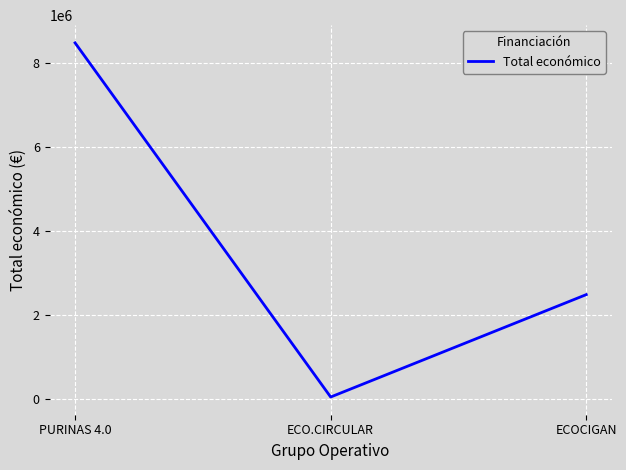

The chart shows a value of 8484999 at PURINAS 4.0. True or false?

True